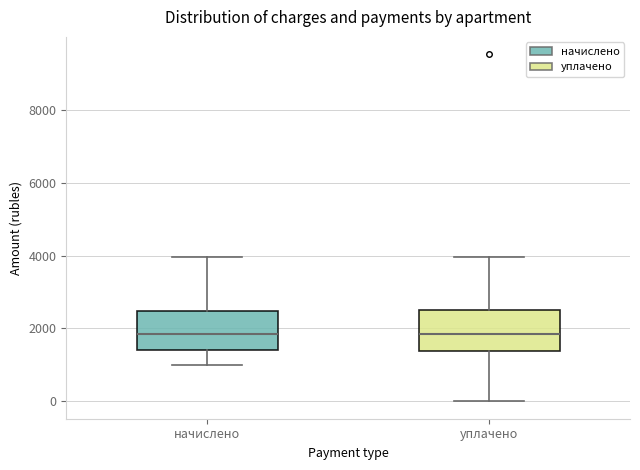

Where is the lower edge of the box for начислено on the y-axis? The values are not printed on the chart, so give them approximately, as read against the axis.

1400